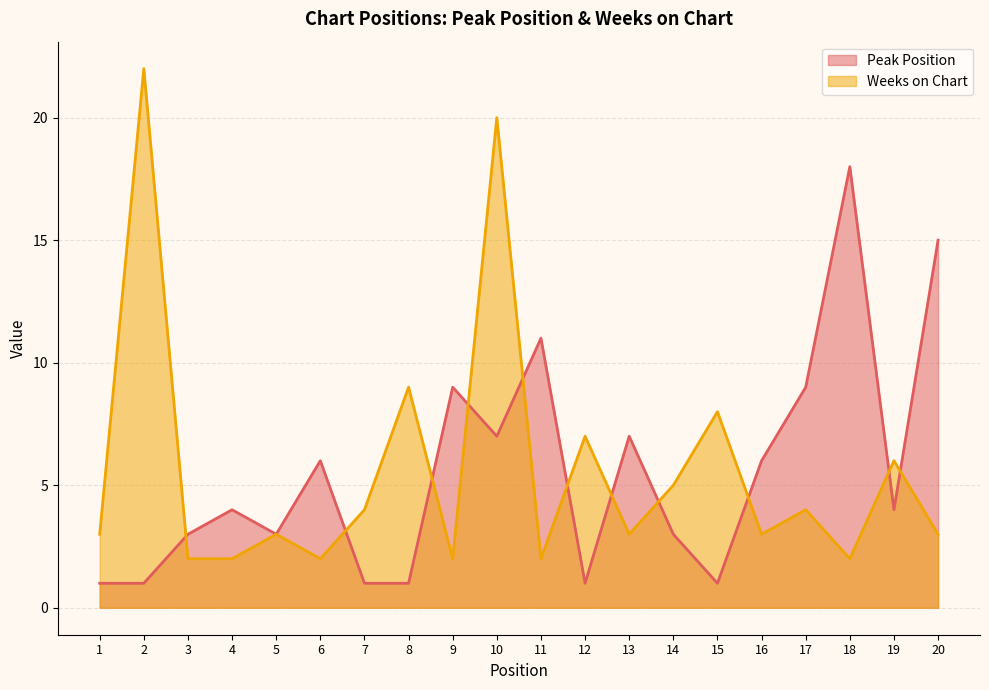

True or false: Weeks on Chart and Peak Position cross at least once.

True